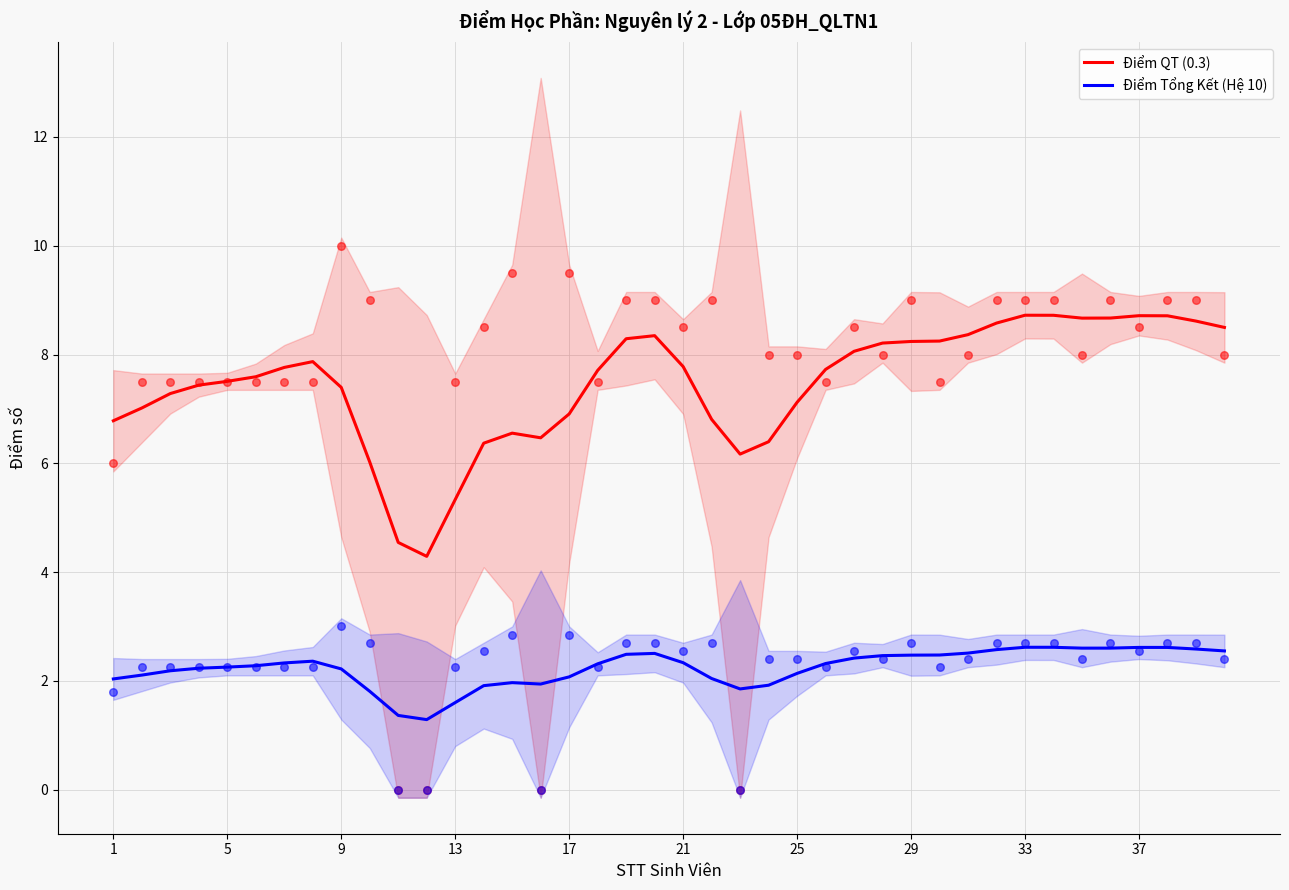

Which series has the largest Y range (max minus min)?

Điểm QT (0.3)